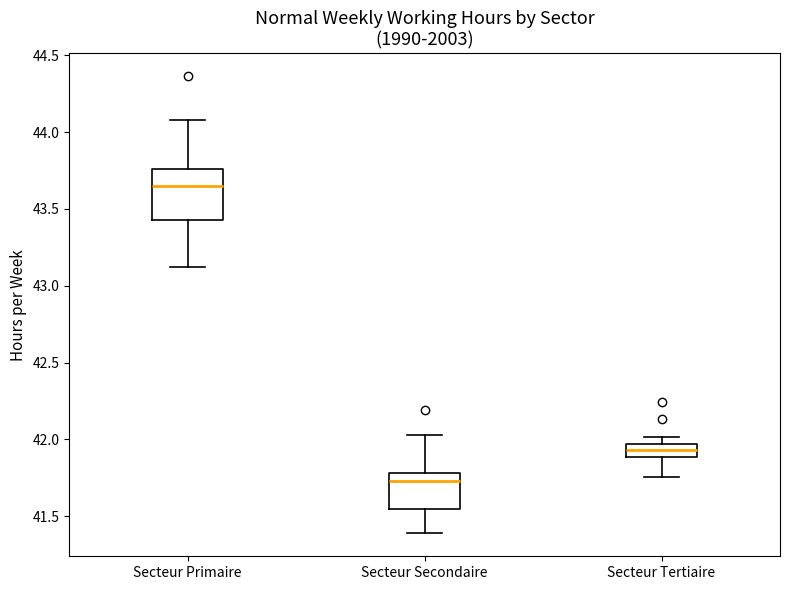

Where is the upper edge of the box for Secteur Tertiaire on the y-axis? The values are not printed on the chart, so give them approximately, as read against the axis.

41.95